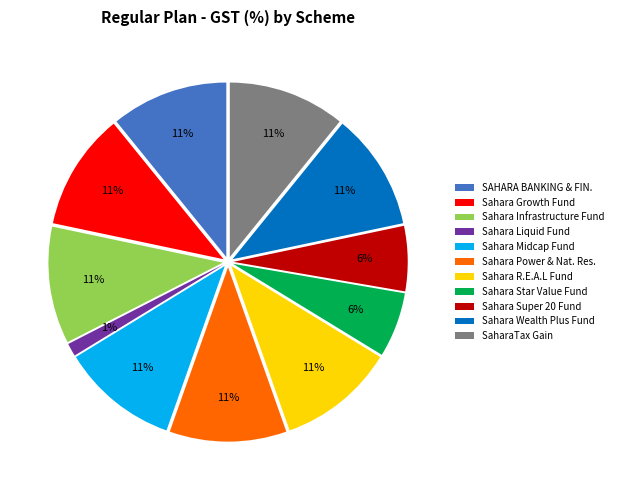

To the nearest percent, what is the average slice percentage?

9%